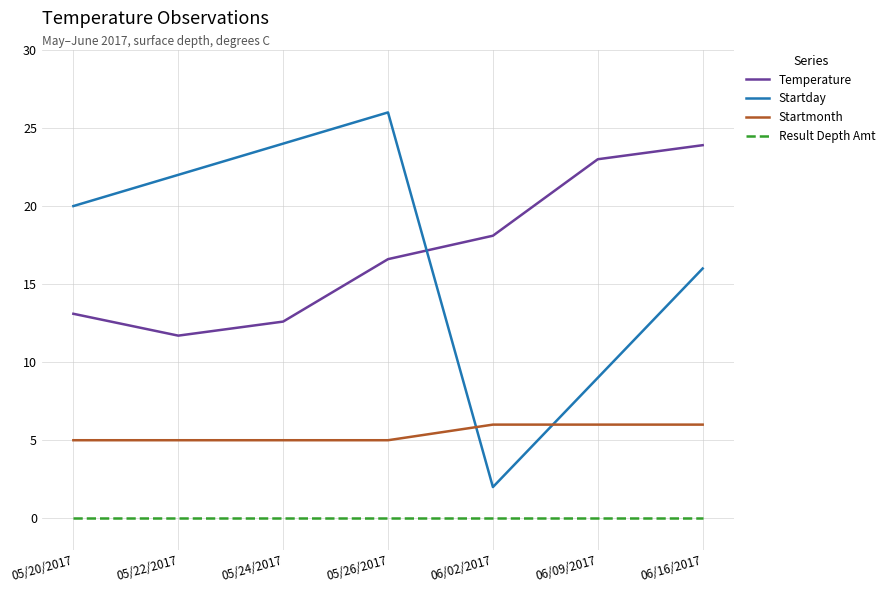

At how many categories does at least one series exceed 0?

7